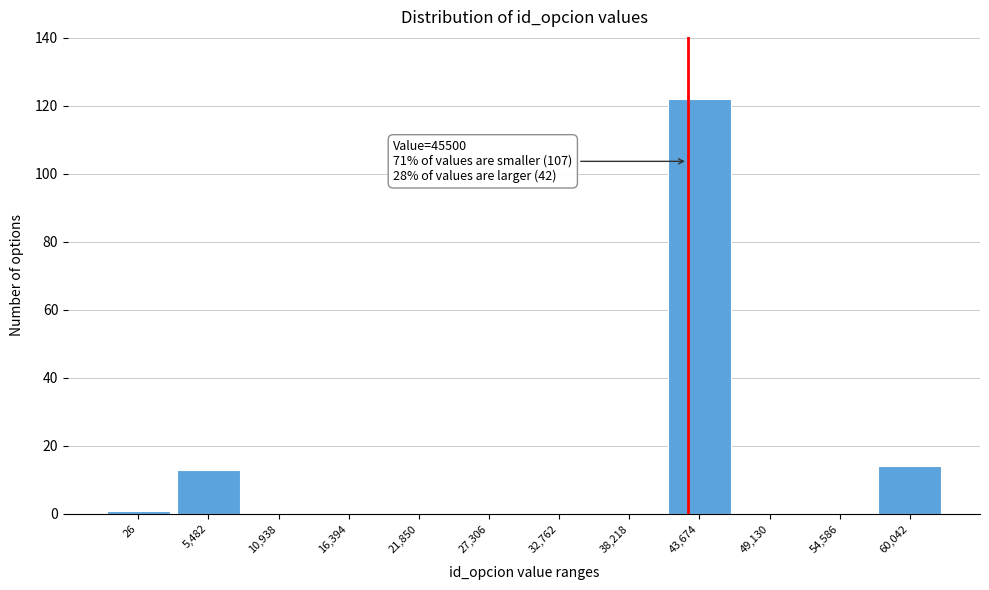

Reading left to right, what are all the values shown in this chart?

26=1	5,482=13	10,938=0	16,394=0	21,850=0	27,306=0	32,762=0	38,218=0	43,674=122	49,130=0	54,586=0	60,042=14